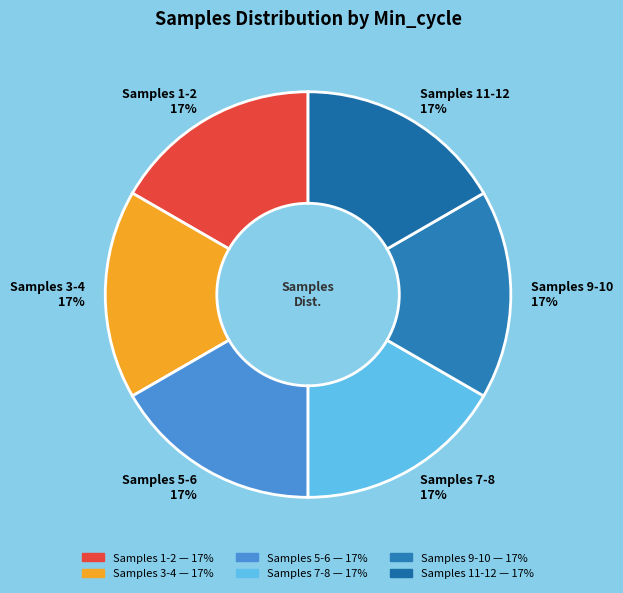

Is it true that Samples 1-2 17% is 17% of the pie?

True